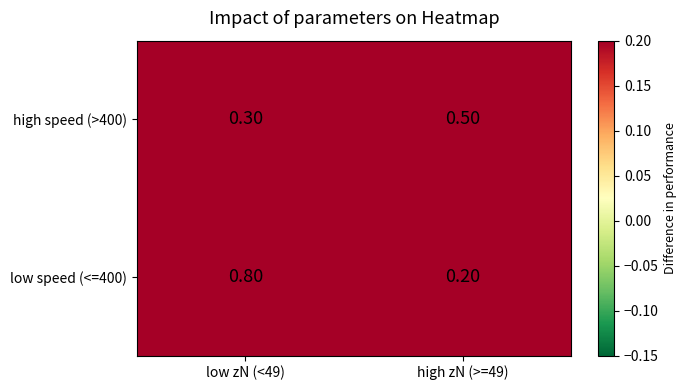

What is the difference between the highest and lowest values at low zN (<49)?

0.5